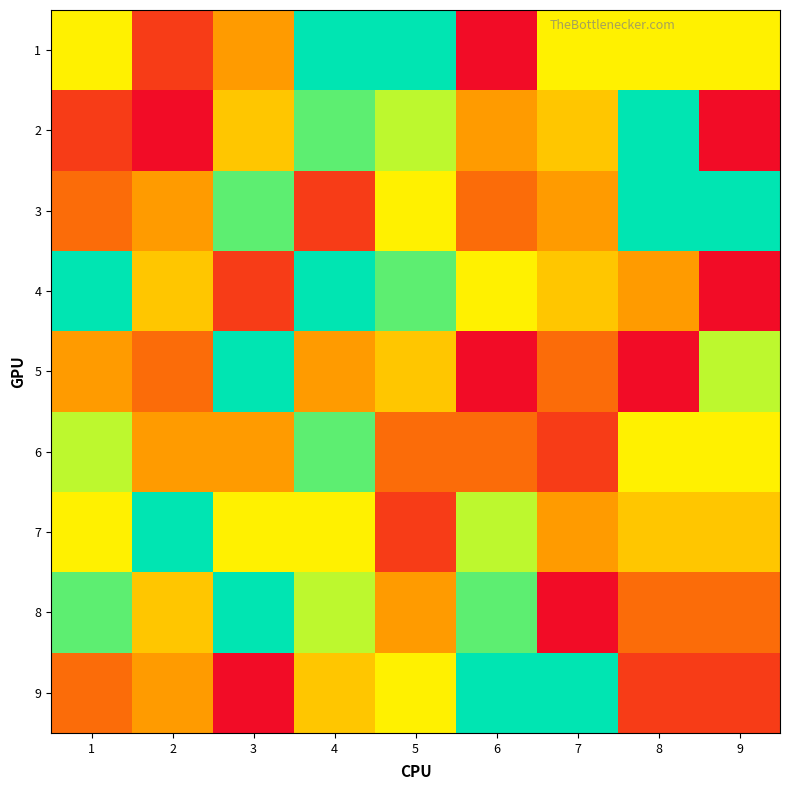

Which has a higher value, 8 or 5?

5